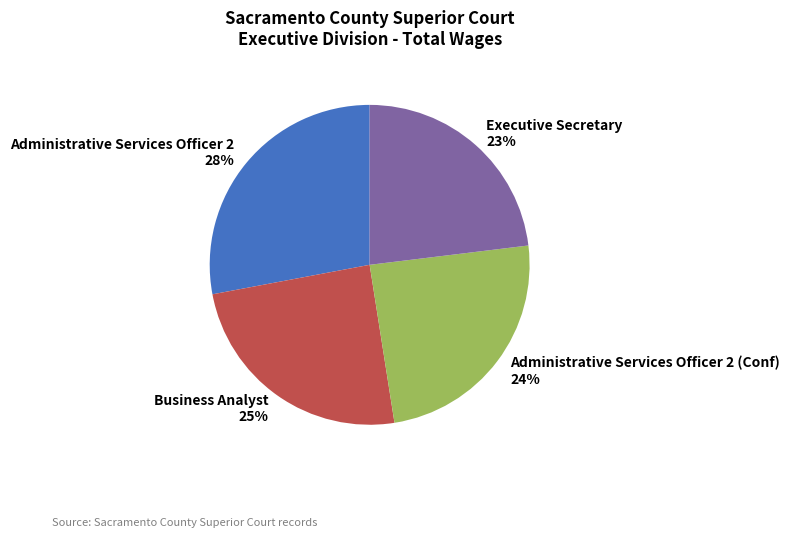

The Administrative Services Officer 2 slice represents 28% of the pie. True or false?

True